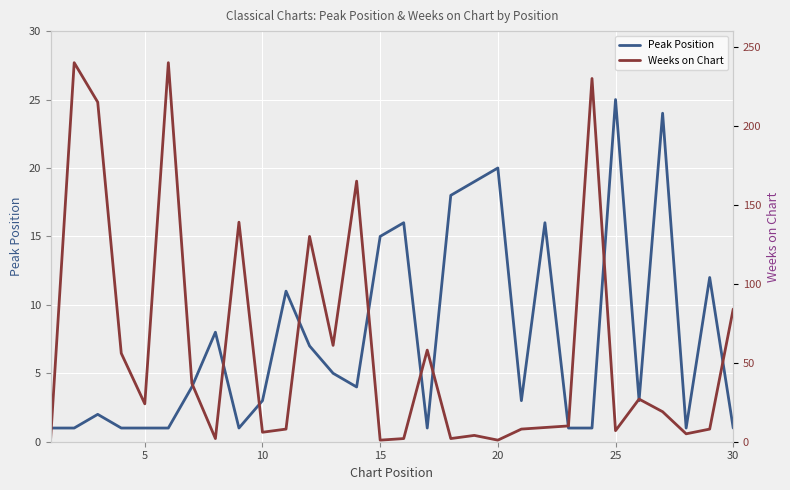

What is the average value of the Weeks on Chart series?

60